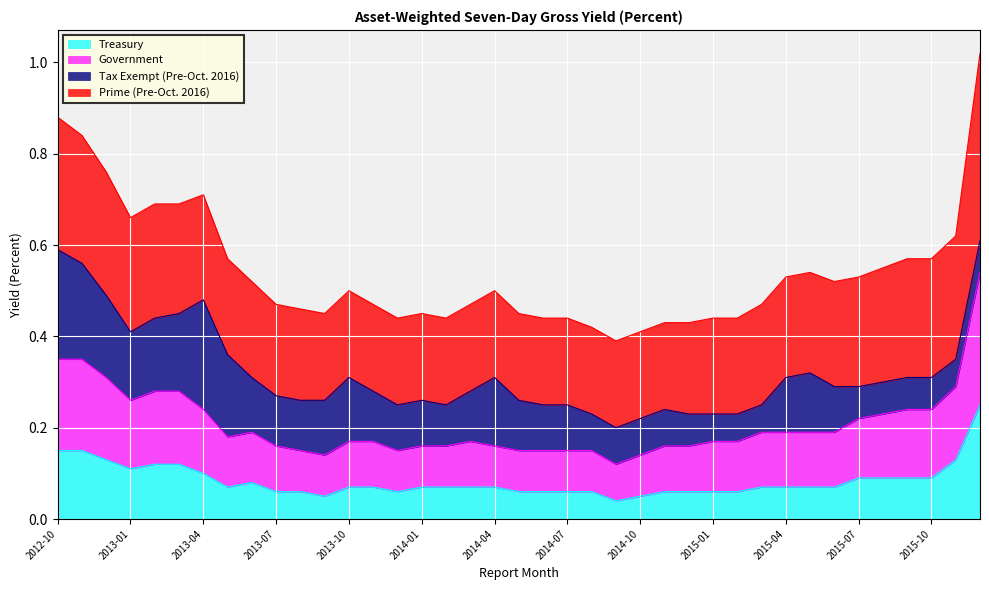

Does the chart display data point markers on the line(s)?

No